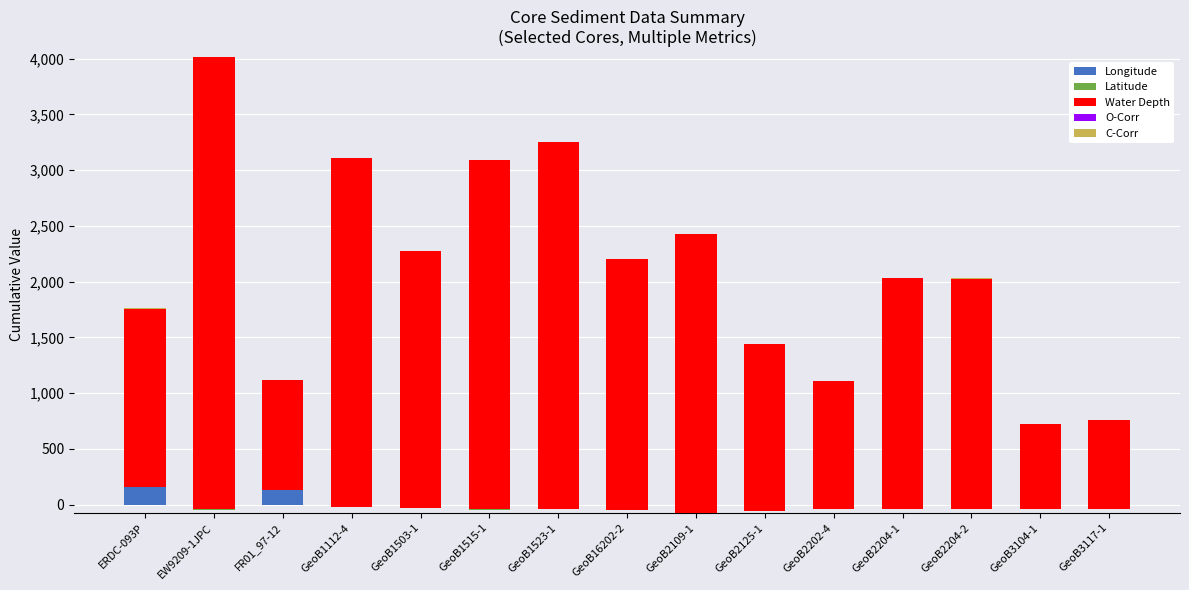

The value of O-Corr at GeoB1515-1 is -0.2. True or false?

True